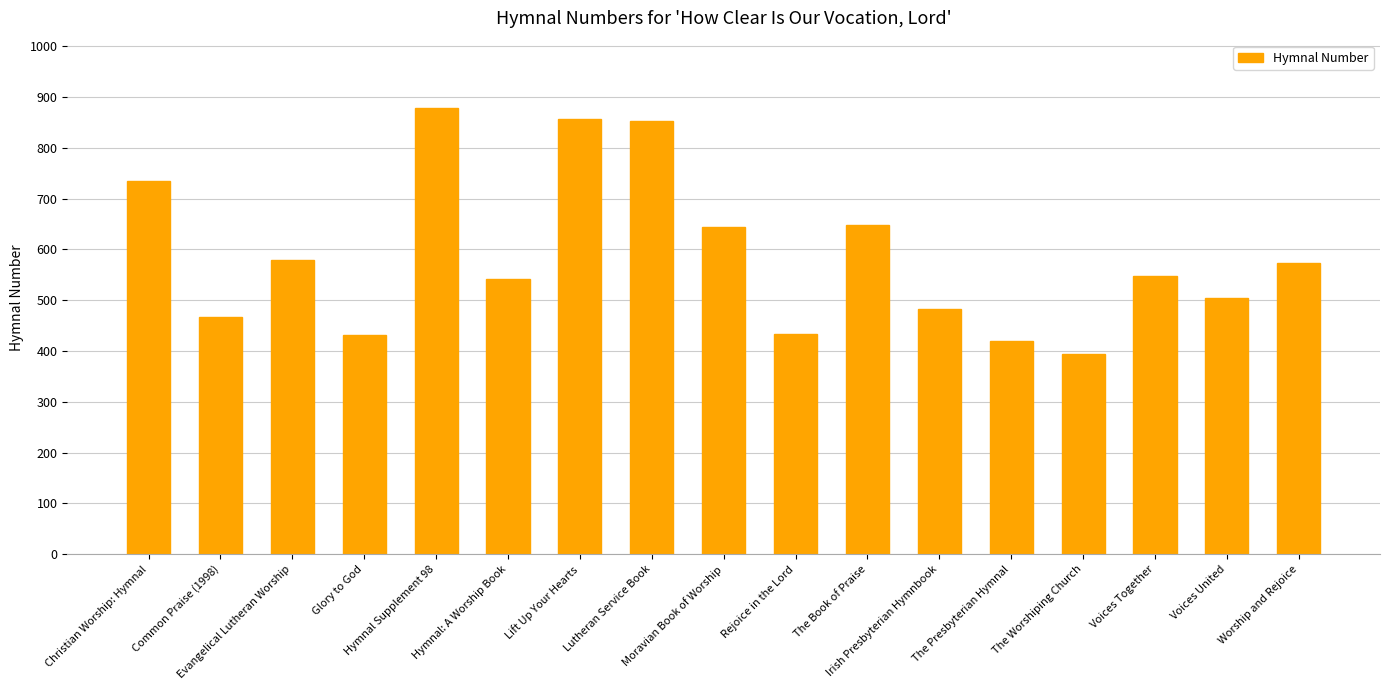

What is the change in value from Evangelical Lutheran Worship to Rejoice in the Lord?

-147